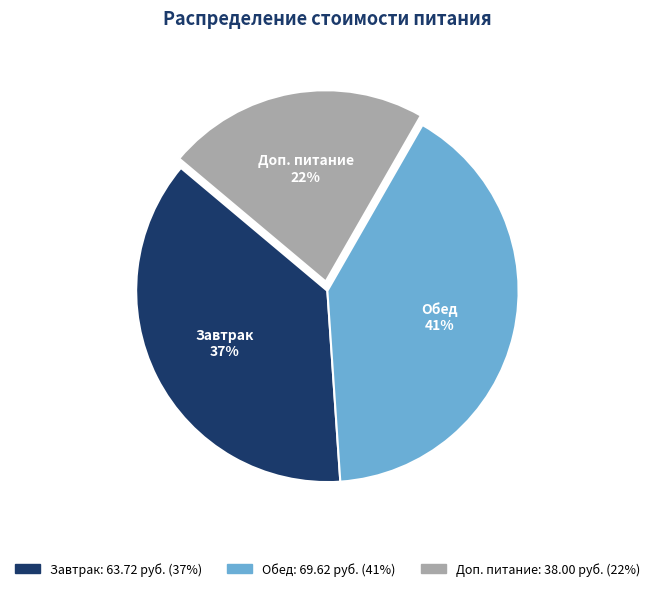

Between Доп. питание and Завтрак, which is larger?

Завтрак